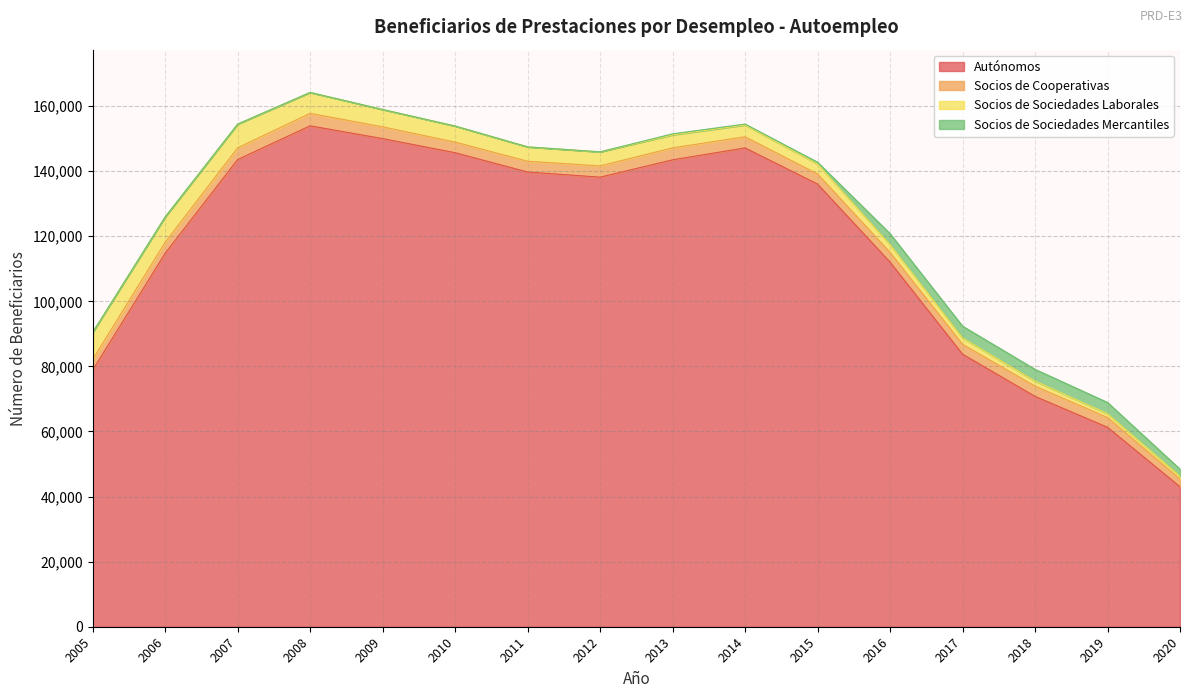

Is the value of Autónomos at 2010 greater than the value of Socios de Sociedades Laborales at 2012?

Yes